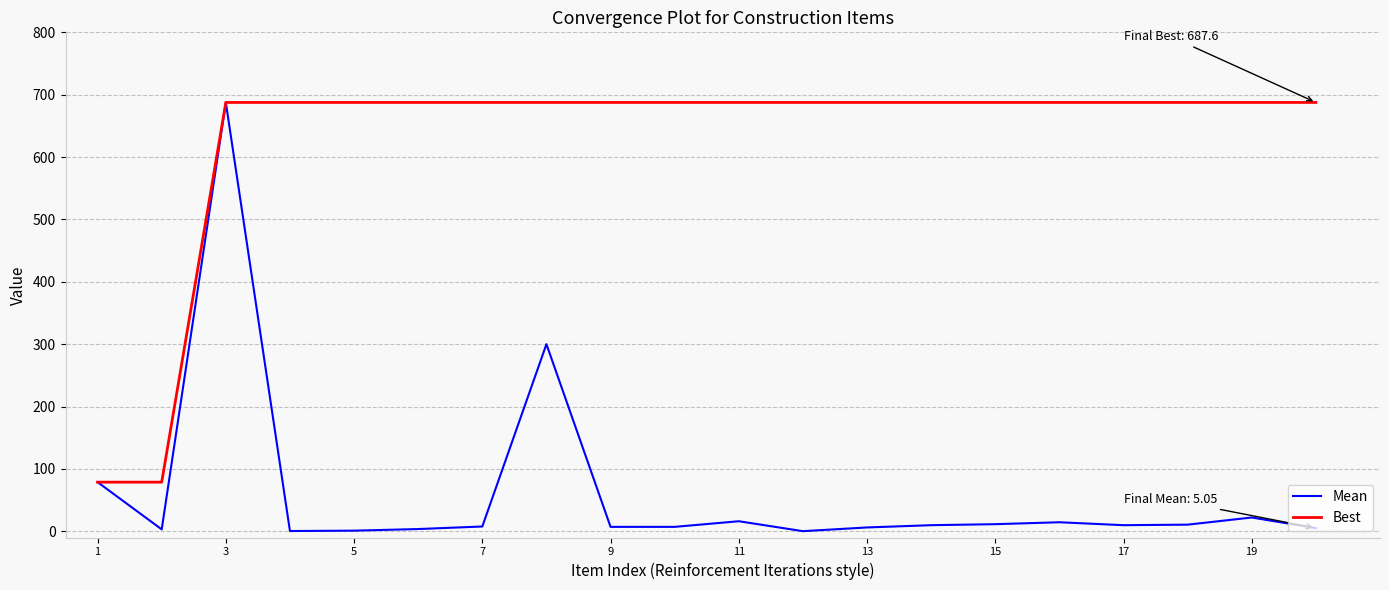

Rank the series by their average value, from highest to lowest.

Best, Mean